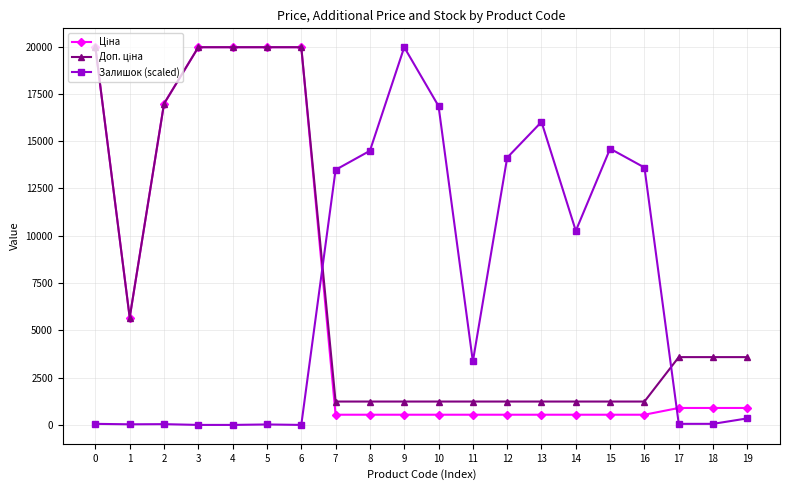

What is the difference between the highest and lowest values at 8?

13949.7